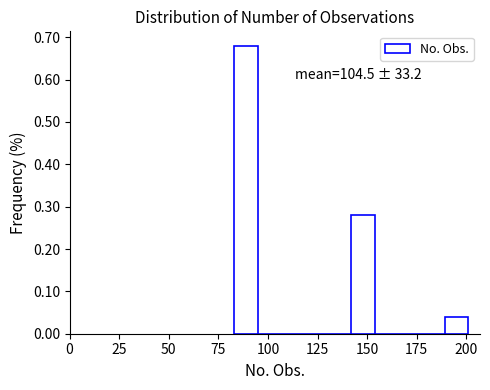

Around what value on the x-axis is the tallest bar? Give the approximate position of its centre, as read against the axis.

90